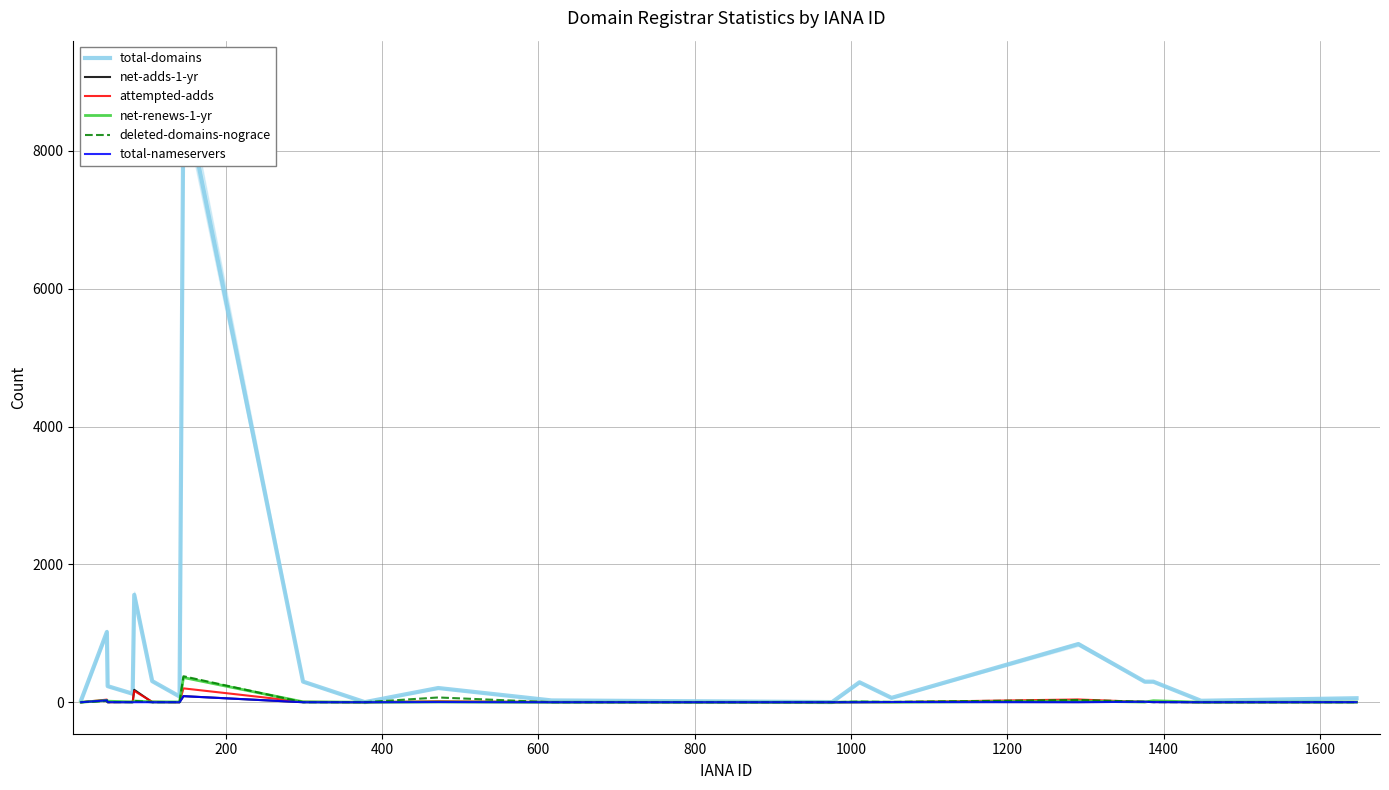

True or false: attempted-adds and total-domains intersect in this chart.

False